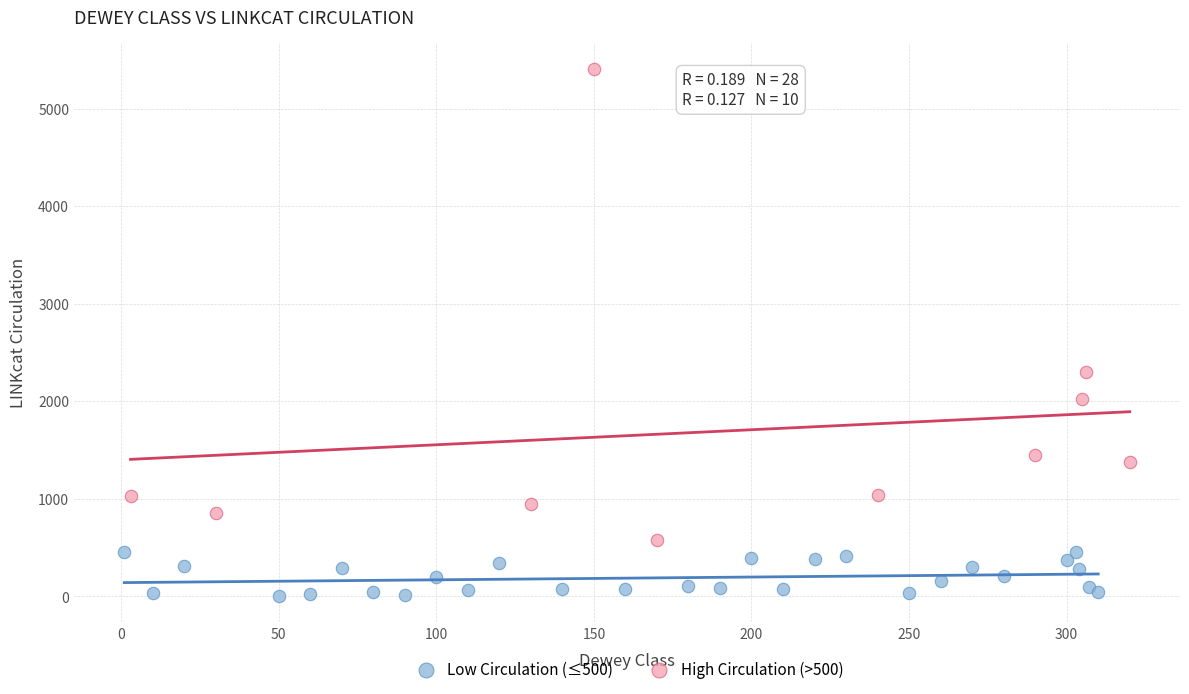

Which series reaches the minimum Y coordinate?

Low Circulation (≤500)